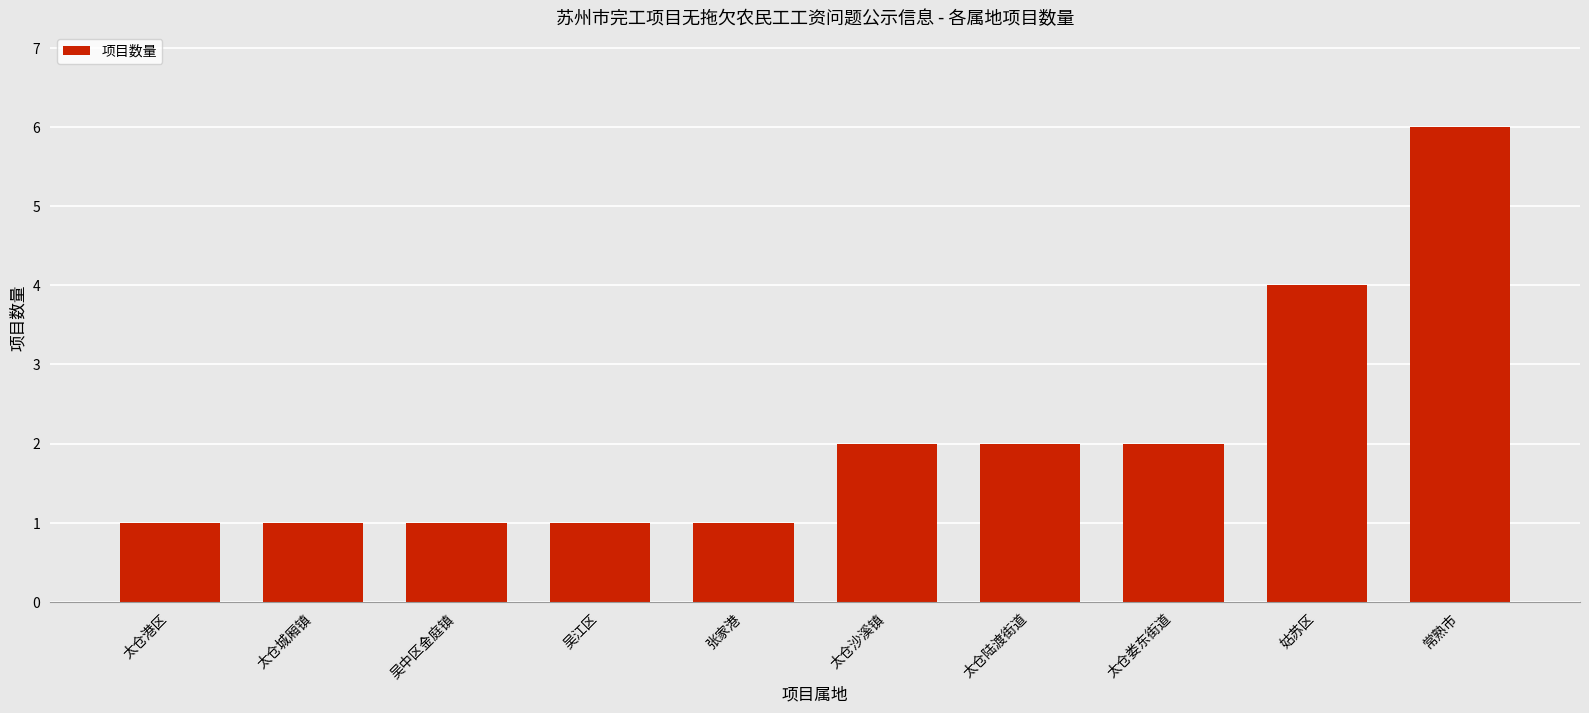

The chart shows a value of 2 at 姑苏区. True or false?

False